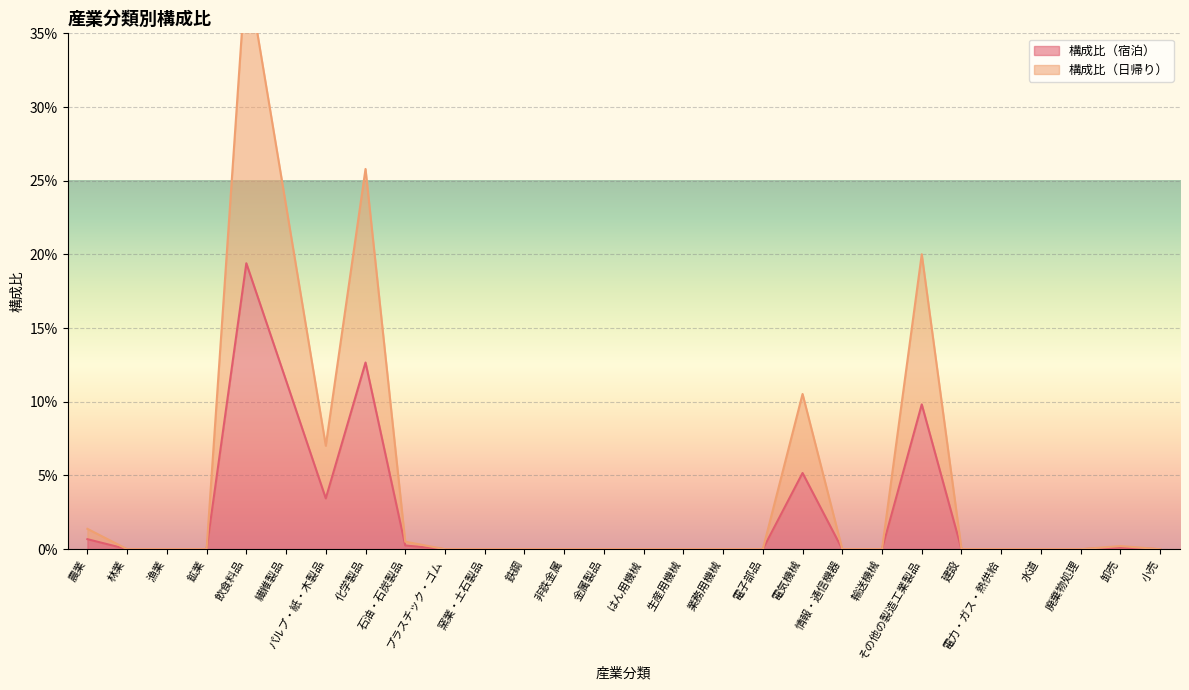

Which category has the lowest value across all series?

林業